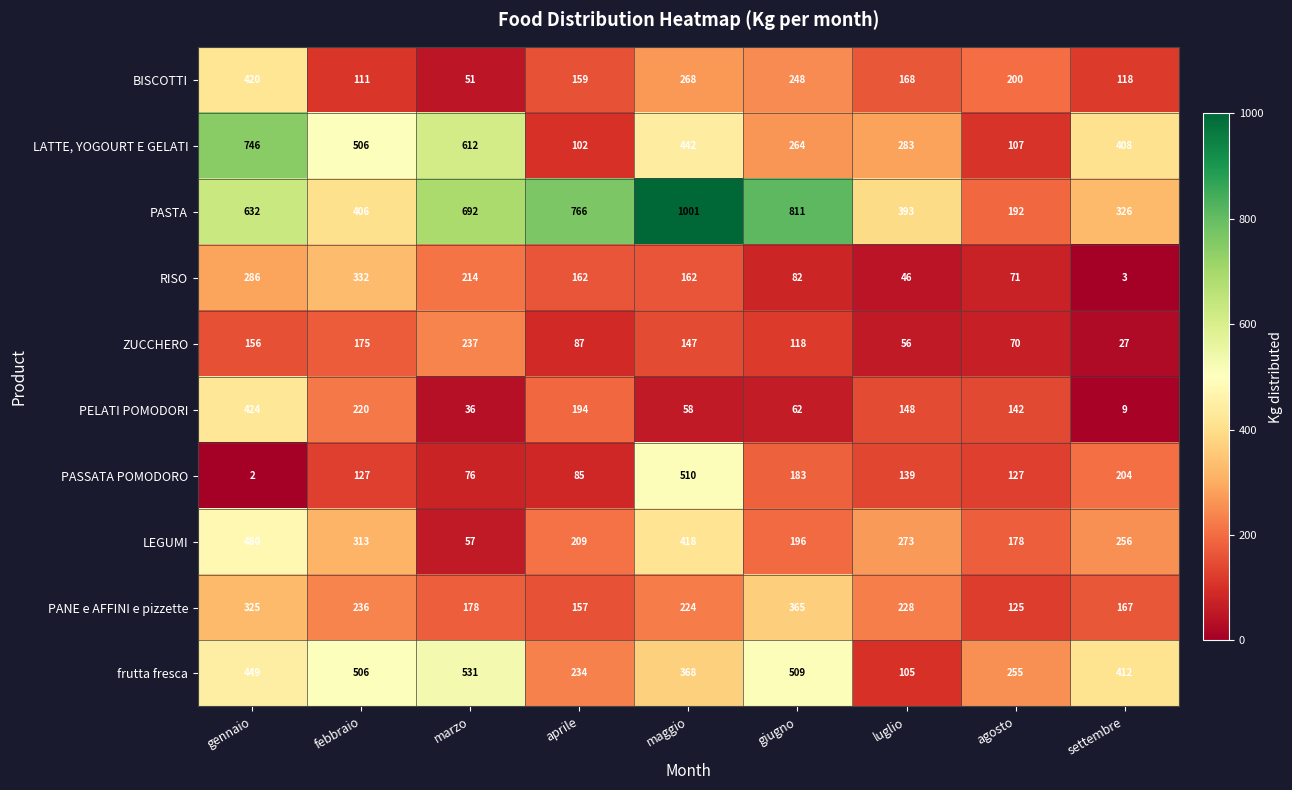

What is the difference between the second highest and second lowest values in the LATTE, YOGOURT E GELATI series?

505